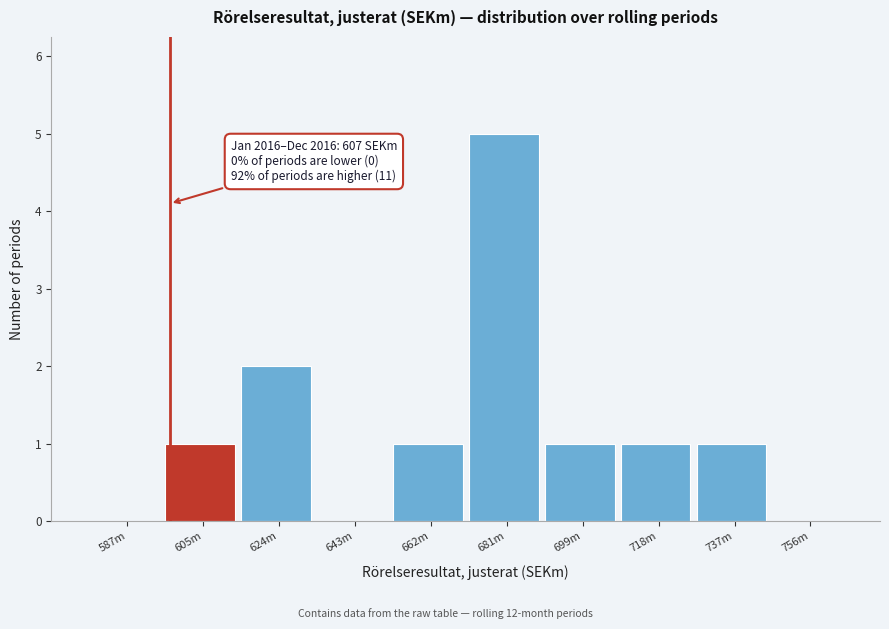

Reading left to right, transcribe all the data shown in this chart.

587m=0	605m=1	624m=2	643m=0	662m=1	681m=5	699m=1	718m=1	737m=1	756m=0